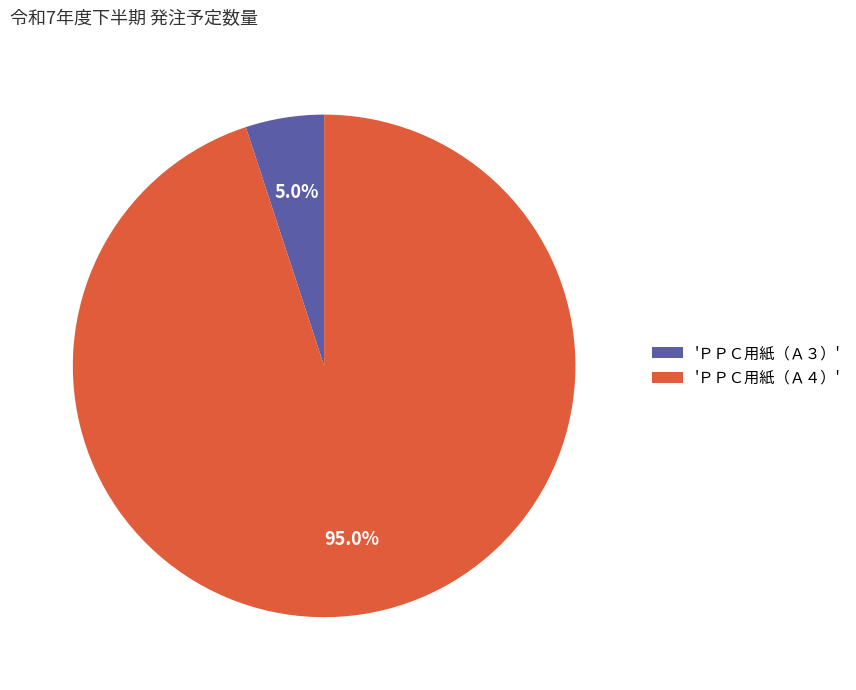

Rank the categories by value from lowest to highest.

'ＰＰＣ用紙（Ａ３）', 'ＰＰＣ用紙（Ａ４）'